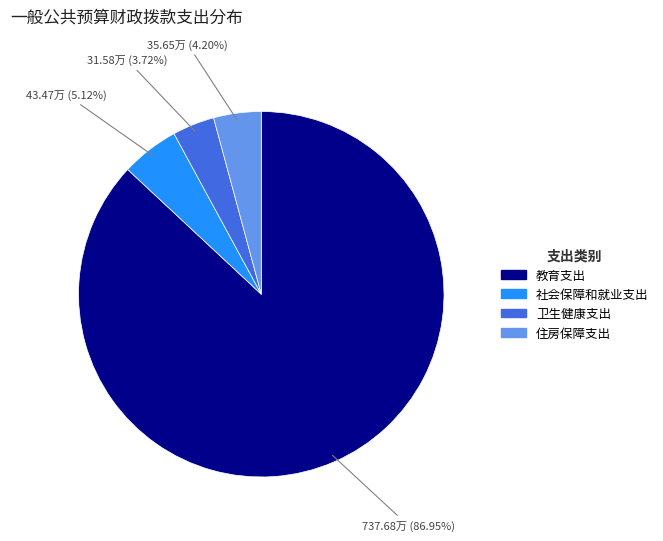

To the nearest percent, what is the combined percentage of 住房保障支出 and 卫生健康支出?

8%